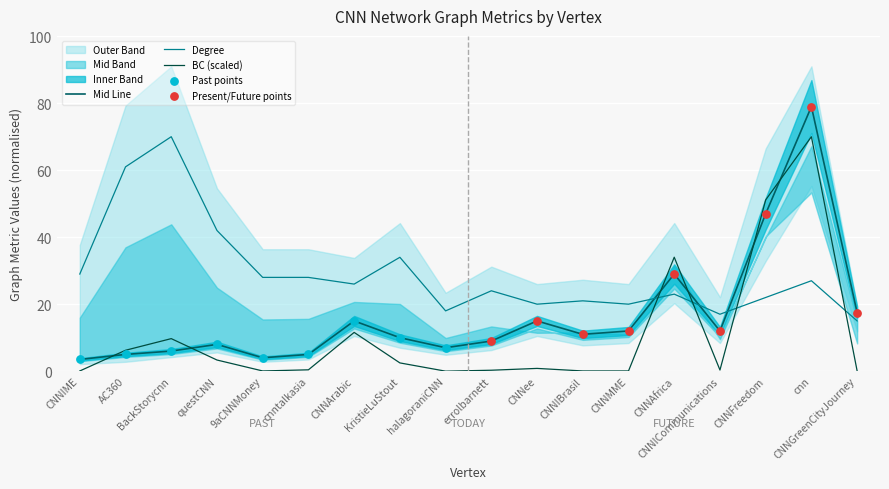

Is the value of Betweenness Centrality at CNNIME greater than the value of Degree at BackStorycnn?

No